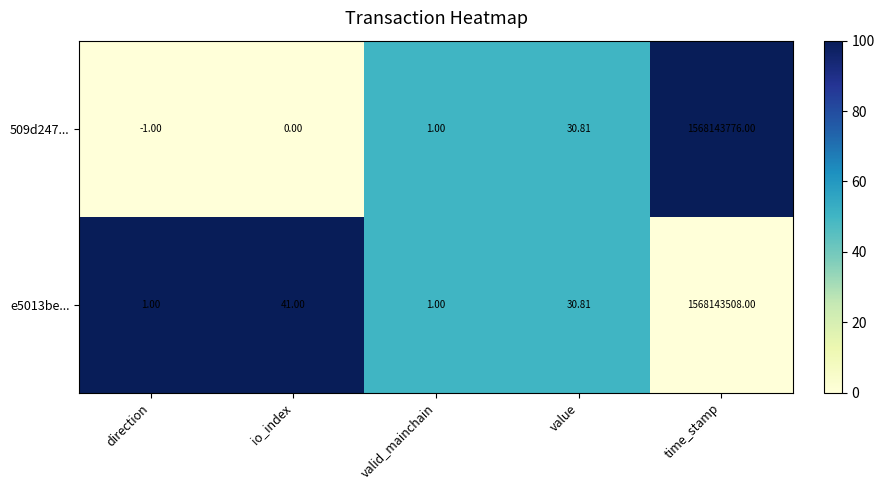

Where does the e5013be... series first go above 30?

io_index